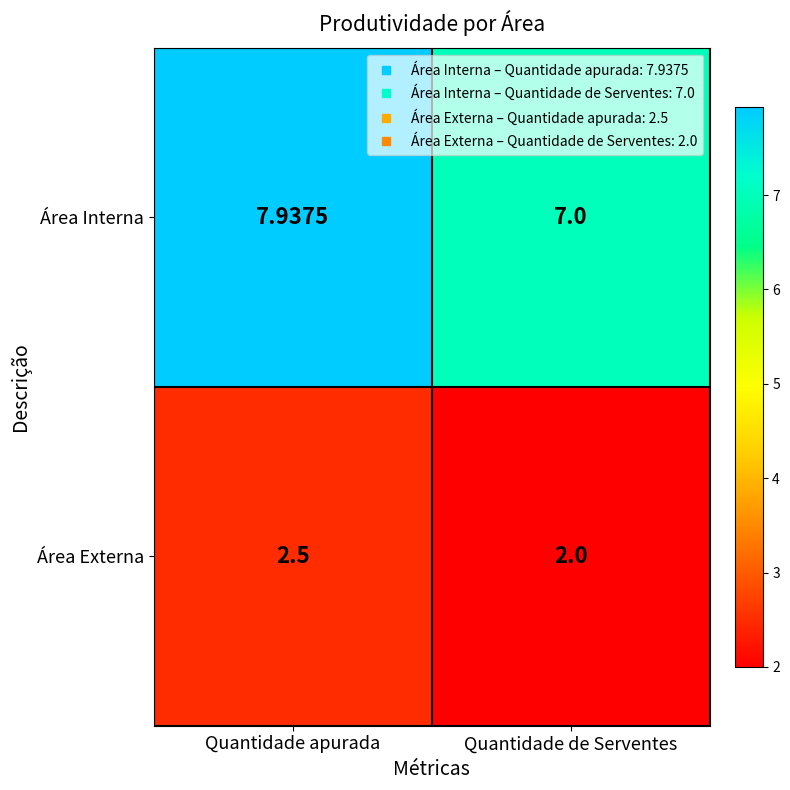

Which category has the highest value across all series?

Quantidade apurada